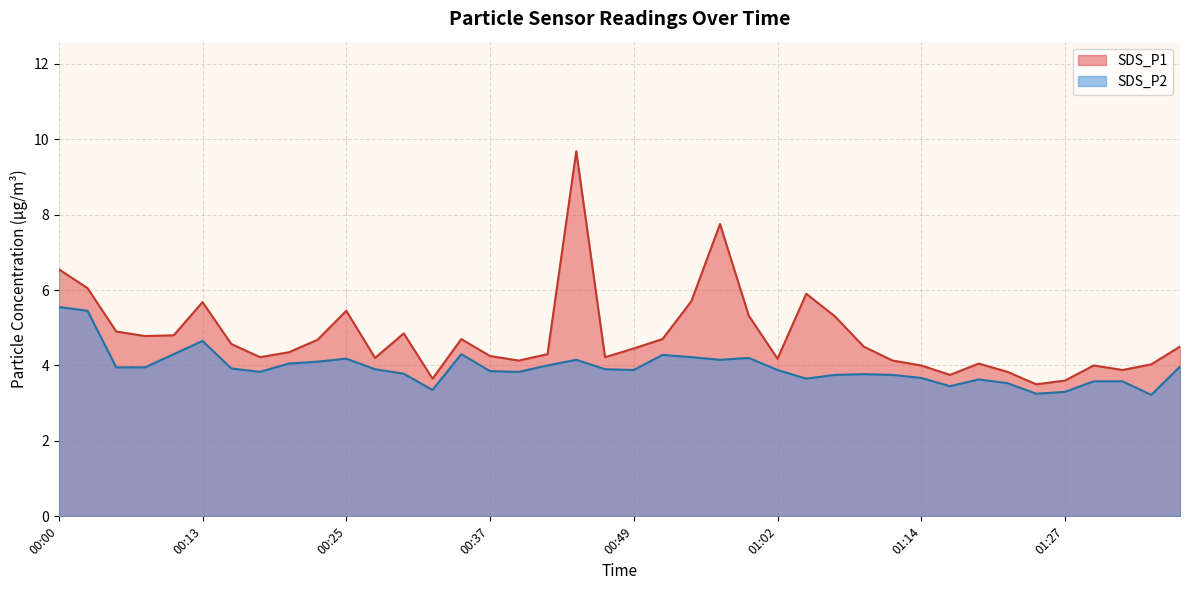

True or false: SDS_P1 and SDS_P2 intersect in this chart.

False